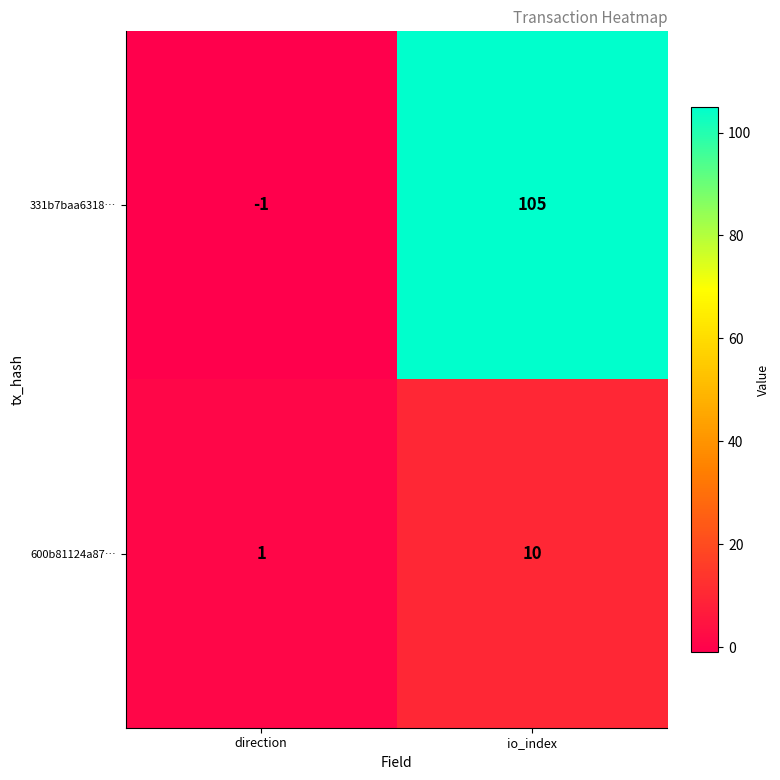

The value of 600b81124a87… at direction is 0. True or false?

False